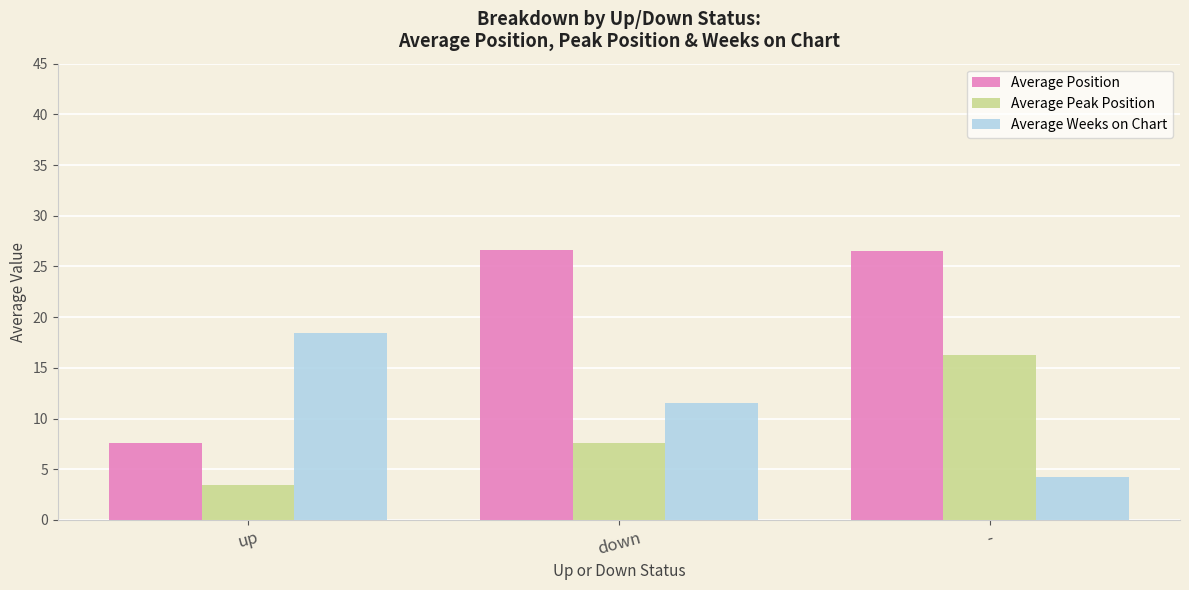

Rank the series at down from highest to lowest value.

Average Position, Average Weeks on Chart, Average Peak Position